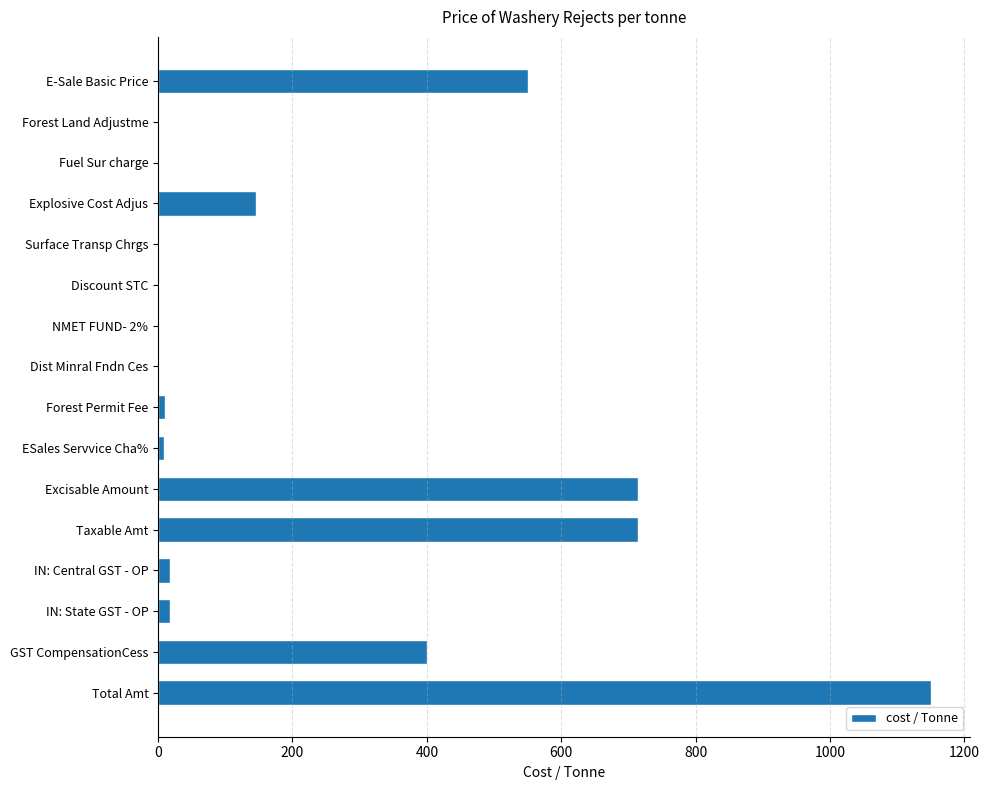

What is the sum of all values?

3730.1